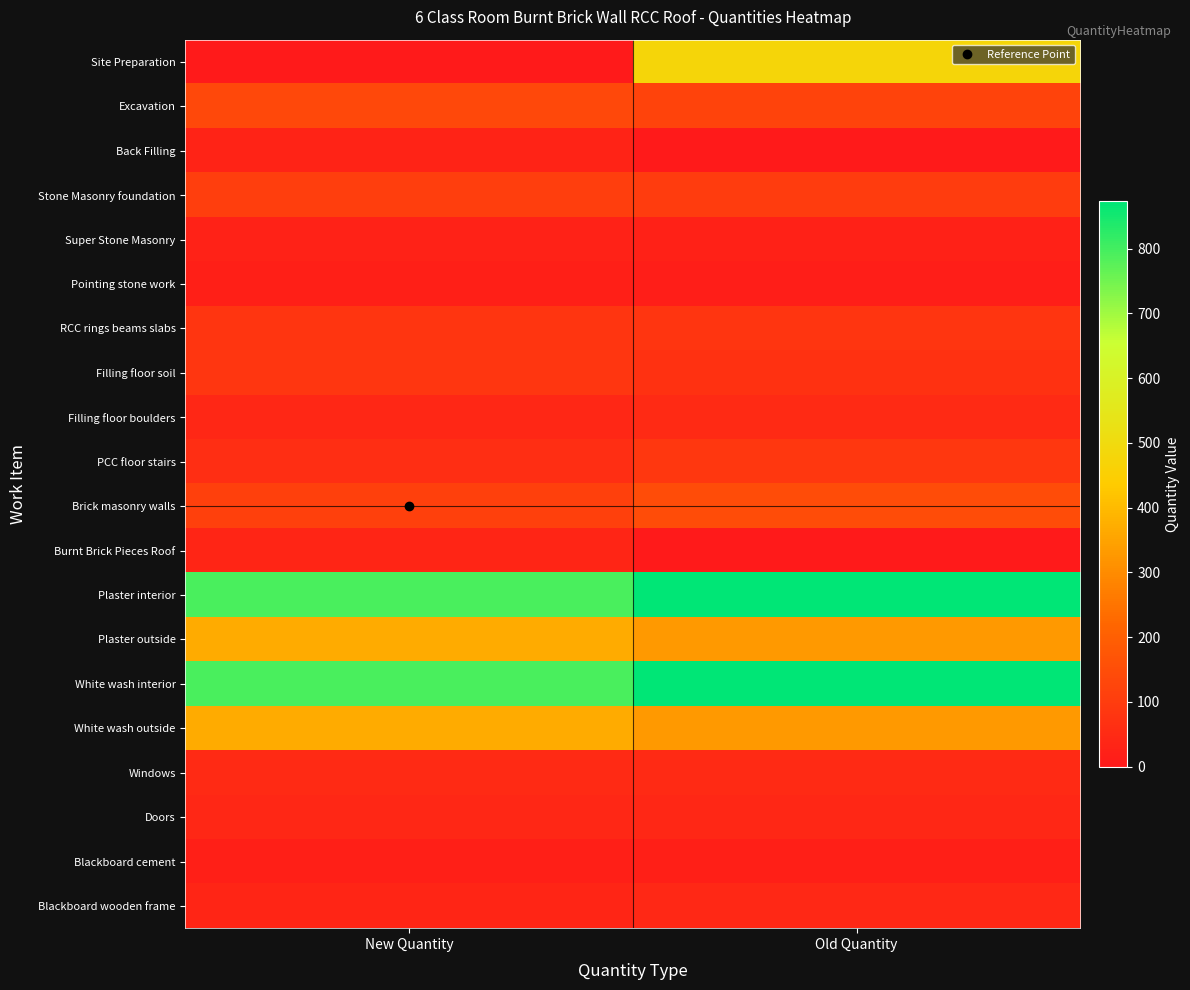

Reading right to left, what are all the values shown in this chart?

Site Preparation: Old Quantity=474.5	New Quantity=1.0
Excavation: Old Quantity=121.0	New Quantity=136.4
Back Filling: Old Quantity=0.0	New Quantity=28.3
Stone Masonry foundation: Old Quantity=99.2	New Quantity=108.6
Super Stone Masonry: Old Quantity=23.2	New Quantity=26.5
Pointing stone work: Old Quantity=14.9	New Quantity=18.3
RCC rings beams slabs: Old Quantity=81.4	New Quantity=80.9
Filling floor soil: Old Quantity=70.7	New Quantity=83.1
Filling floor boulders: Old Quantity=47.8	New Quantity=39.0
PCC floor stairs: Old Quantity=85.8	New Quantity=60.1
Brick masonry walls: Old Quantity=144.1	New Quantity=110.4
Burnt Brick Pieces Roof: Old Quantity=0.0	New Quantity=35.1
Plaster interior: Old Quantity=873.3	New Quantity=791.9
Plaster outside: Old Quantity=327.8	New Quantity=366.4
White wash interior: Old Quantity=873.3	New Quantity=791.9
White wash outside: Old Quantity=327.8	New Quantity=366.4
Windows: Old Quantity=47.9	New Quantity=48.0
Doors: Old Quantity=40.7	New Quantity=38.9
Blackboard cement: Old Quantity=17.3	New Quantity=17.3
Blackboard wooden frame: Old Quantity=43.2	New Quantity=34.6